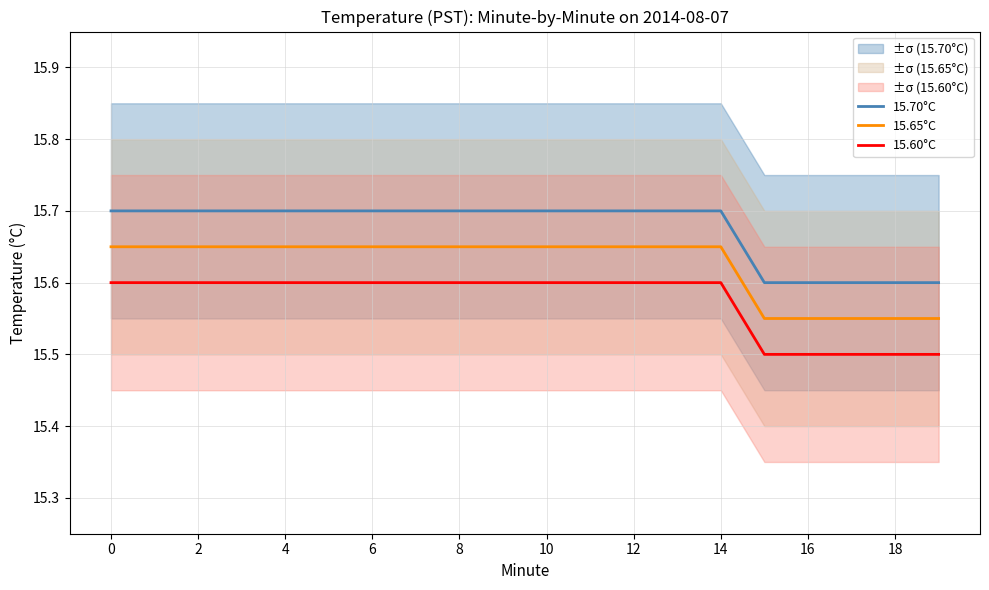

Is it true that 15.70°C equals 23.5 at 0?

False